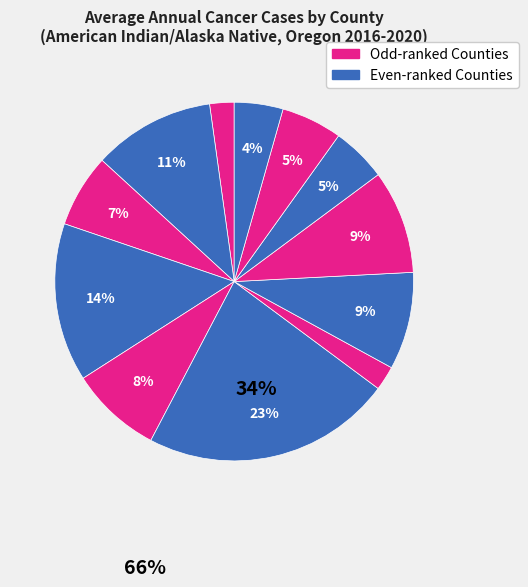

Count the number of slices in the pie.

12